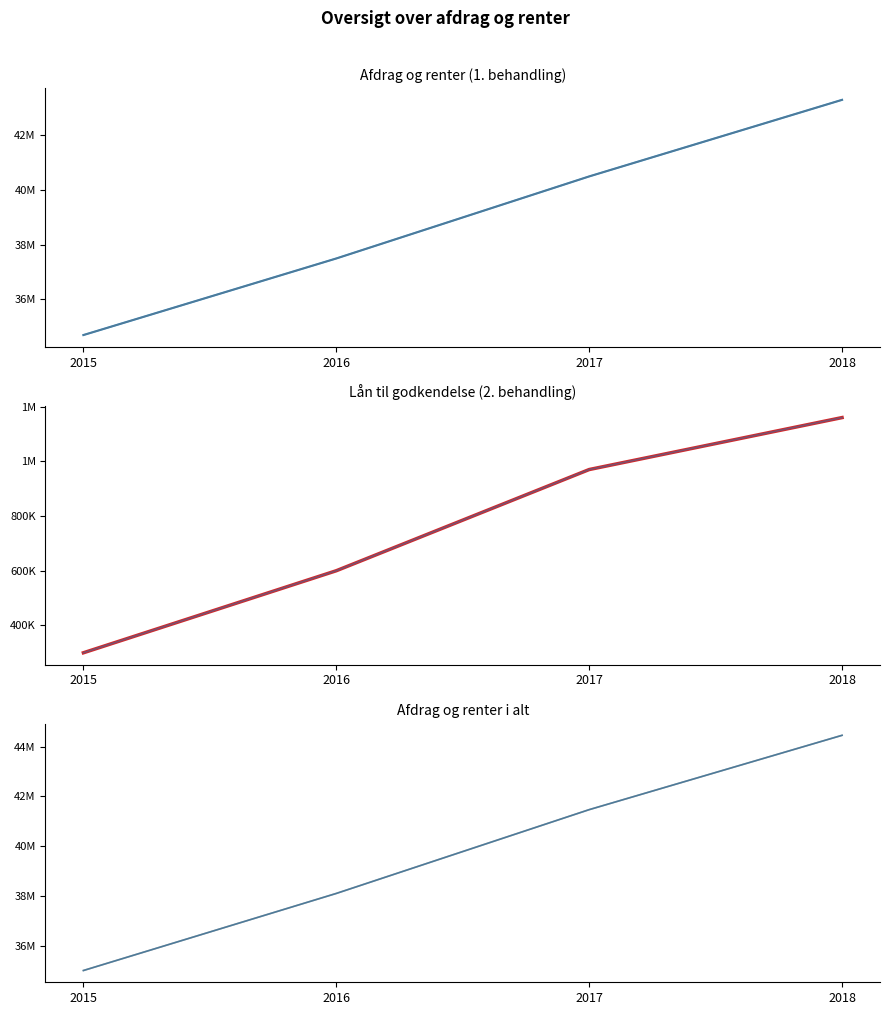

True or false: Afdrag og renter (1. behandling) (ref) and Lån til godkendelse (2. behandling) cross at least once.

False